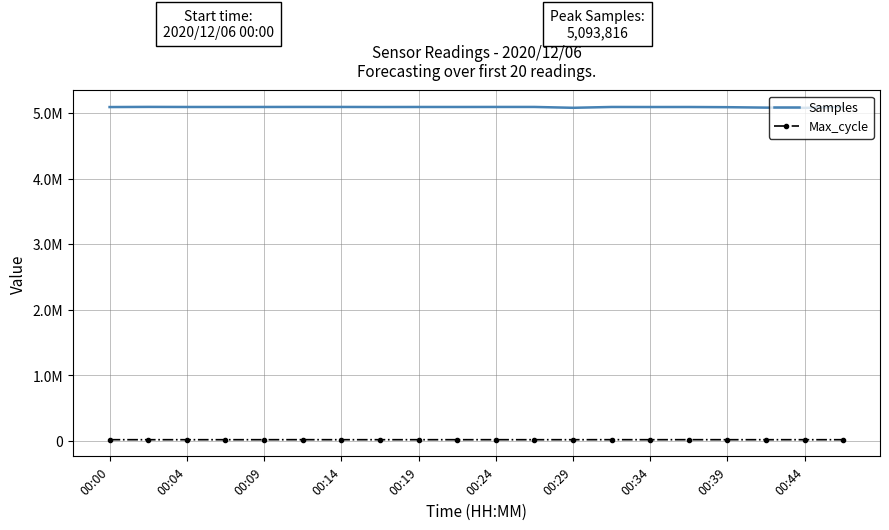

What are all the series names shown in the legend?

Samples, Max_cycle